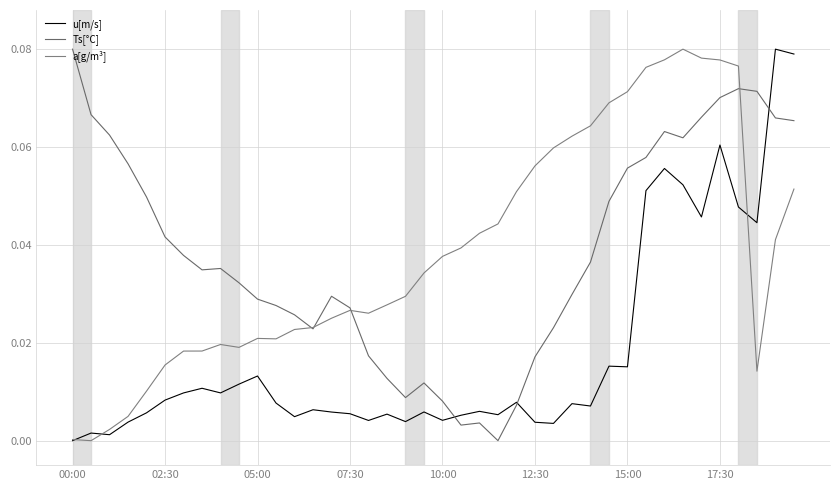

True or false: u[m/s] and a[g/m³] cross at least once.

True